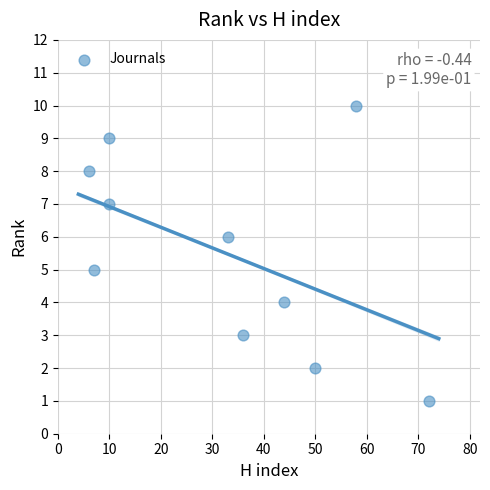

What is the average Y value?

6